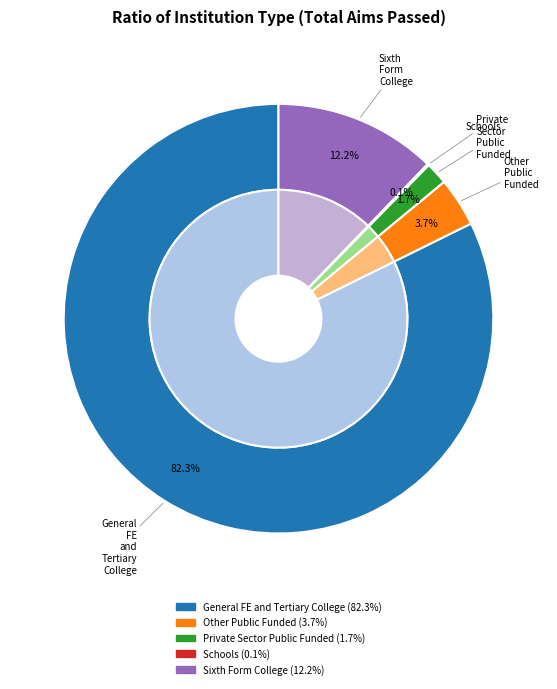

Is it true that Sixth Form College is 25% of the pie?

False